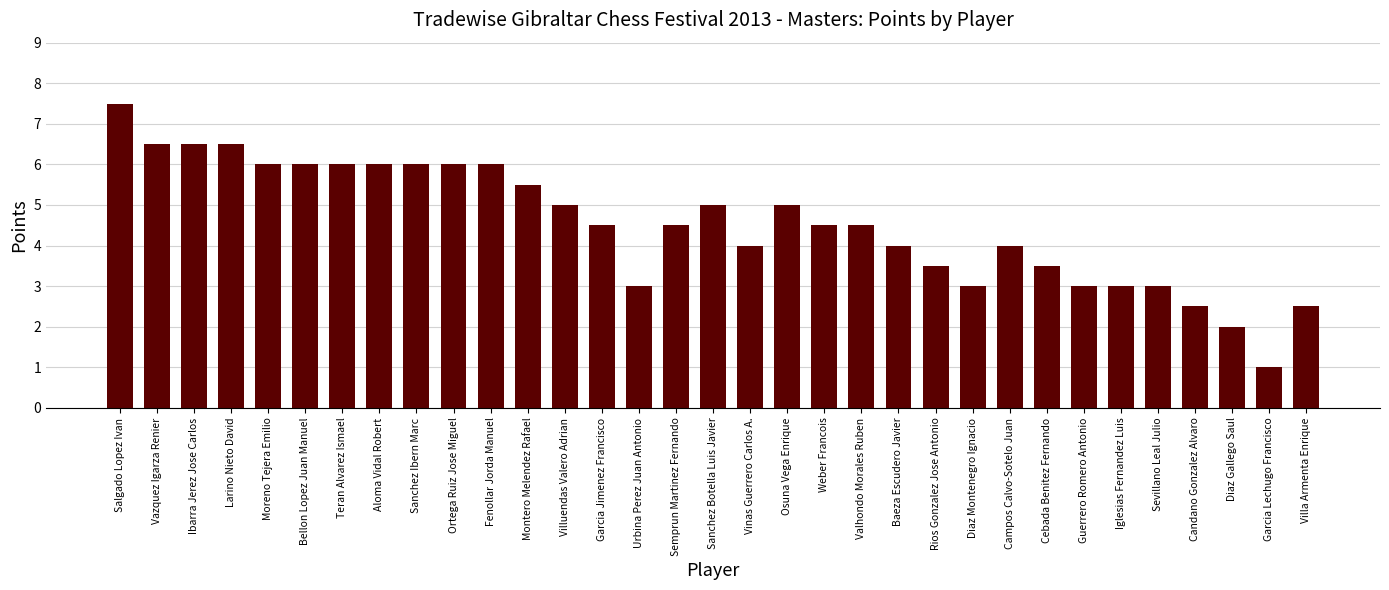

Reading right to left, transcribe all the data shown in this chart.

2.5	1.0	2.0	2.5	3.0	3.0	3.0	3.5	4.0	3.0	3.5	4.0	4.5	4.5	5.0	4.0	5.0	4.5	3.0	4.5	5.0	5.5	6.0	6.0	6.0	6.0	6.0	6.0	6.0	6.5	6.5	6.5	7.5